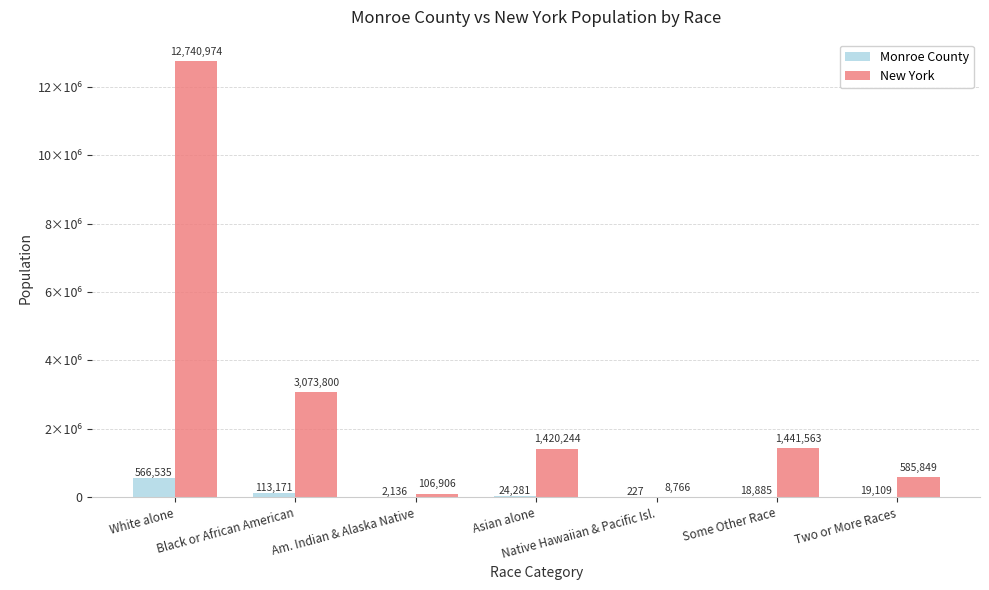

What is the difference between the maximum and minimum values in the Monroe County series?

566308